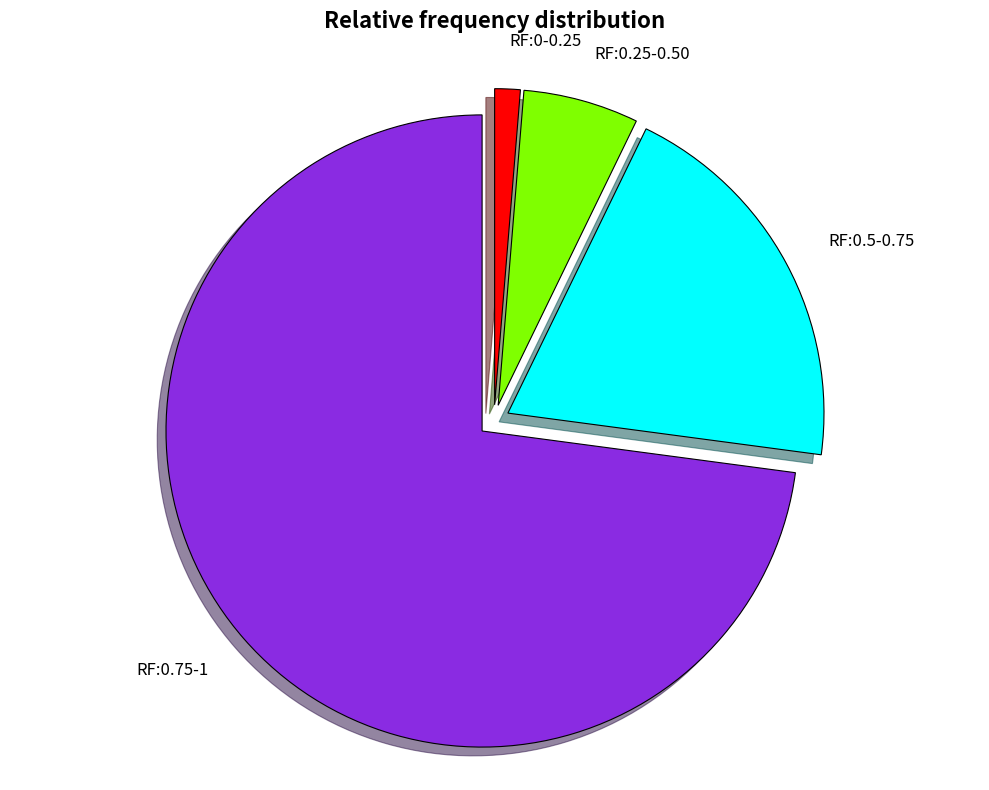

Combined, do RF:0.75-1 and RF:0.5-0.75 account for over 50%?

Yes